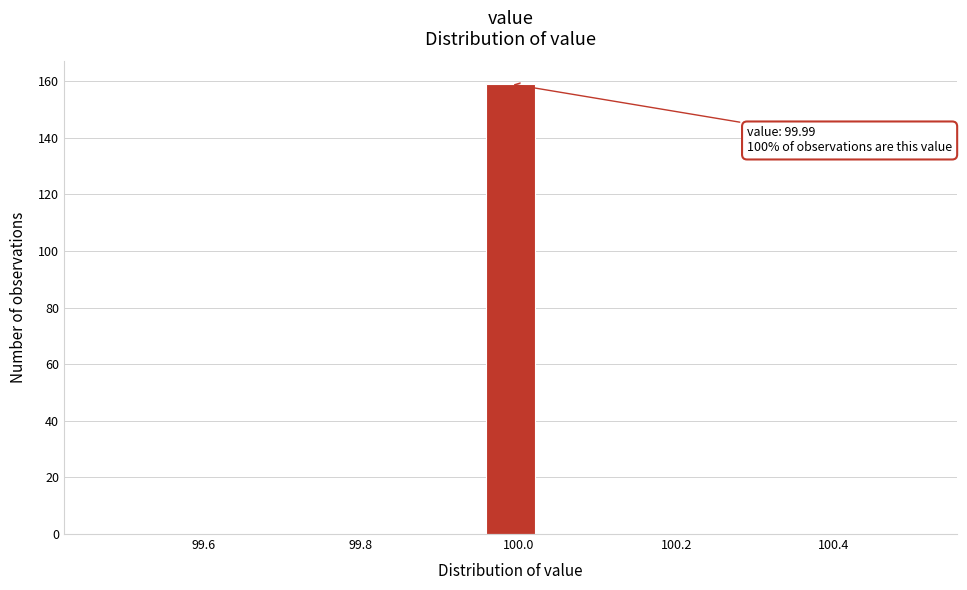

Around what value on the x-axis is the tallest bar? Give the approximate position of its centre, as read against the axis.

100.00